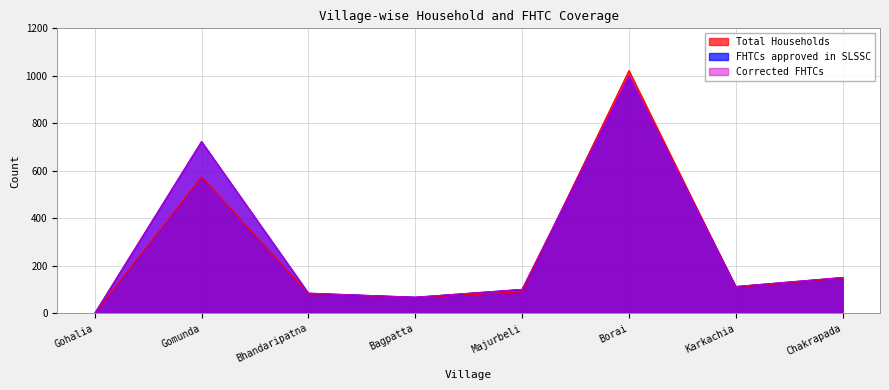

At which category does Corrected FHTCs reach its first local valley?

Bagpatta